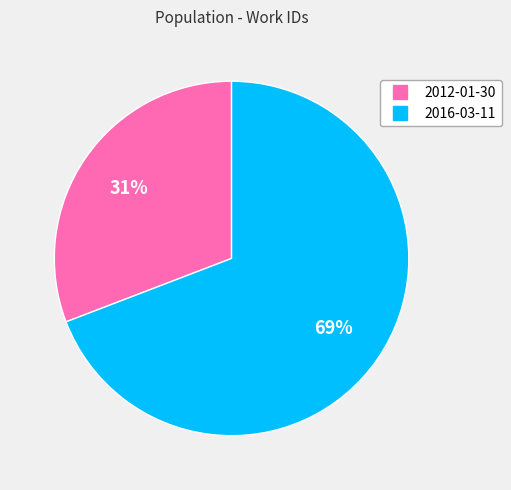

To the nearest percent, what is the difference between the largest and smallest slice percentages?

38%